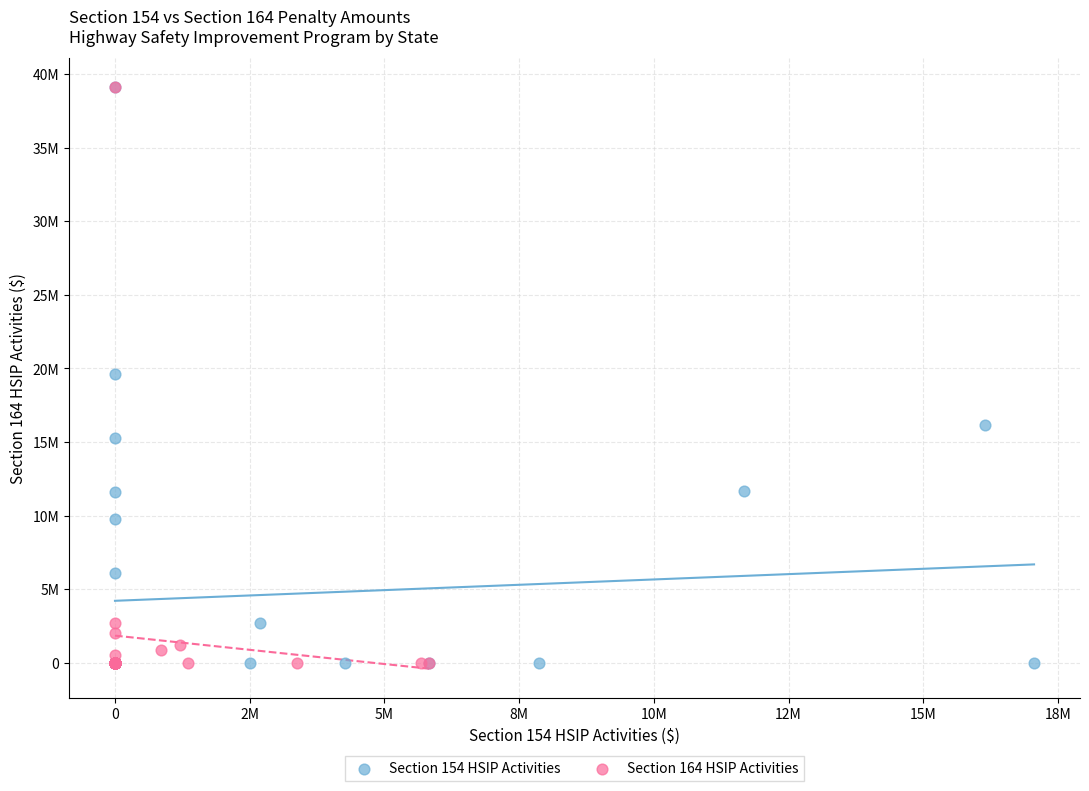

What are all the series names shown in the legend?

Section 154 HSIP Activities, Section 164 HSIP Activities